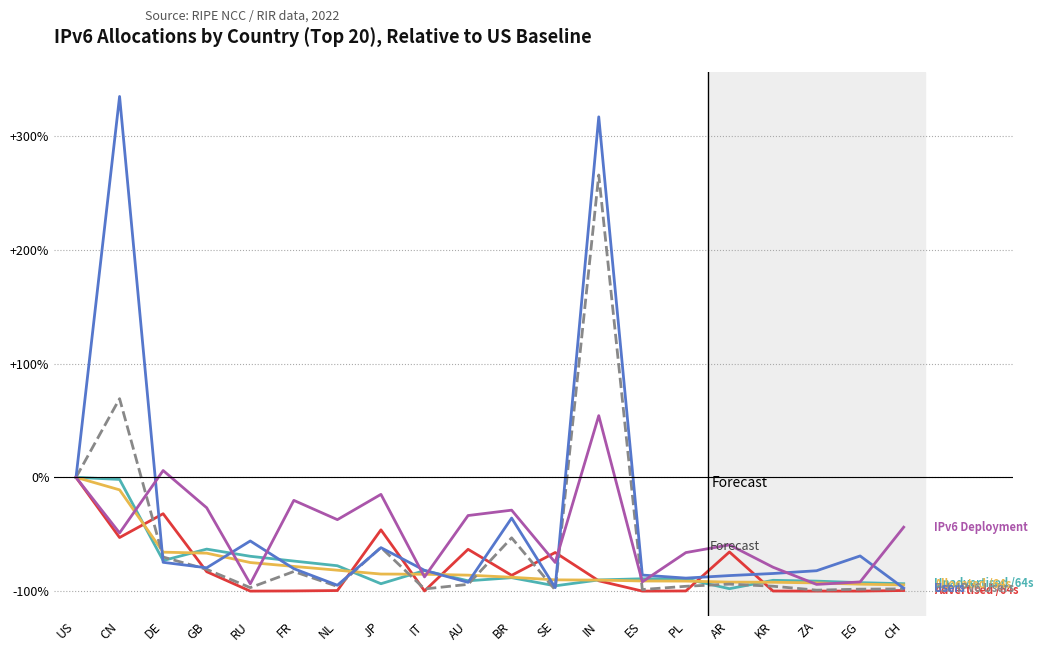

What is the total value across all series at EG?

-545.7